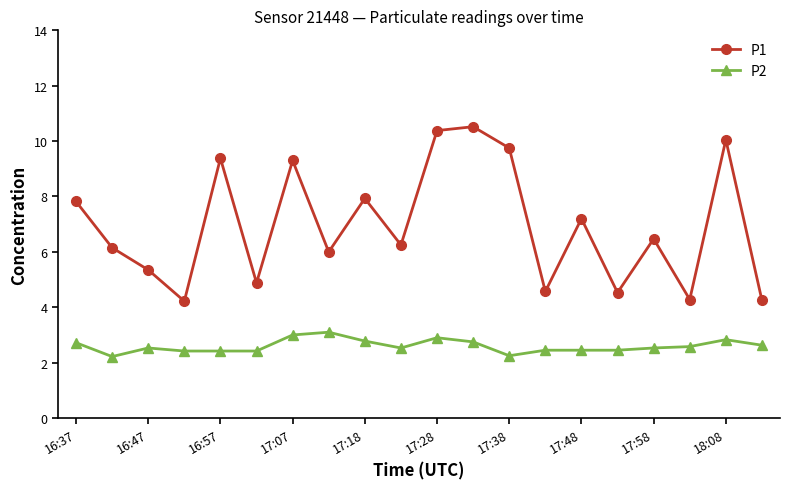

What is the value of the P1 point at the 6th from the left?

4.9